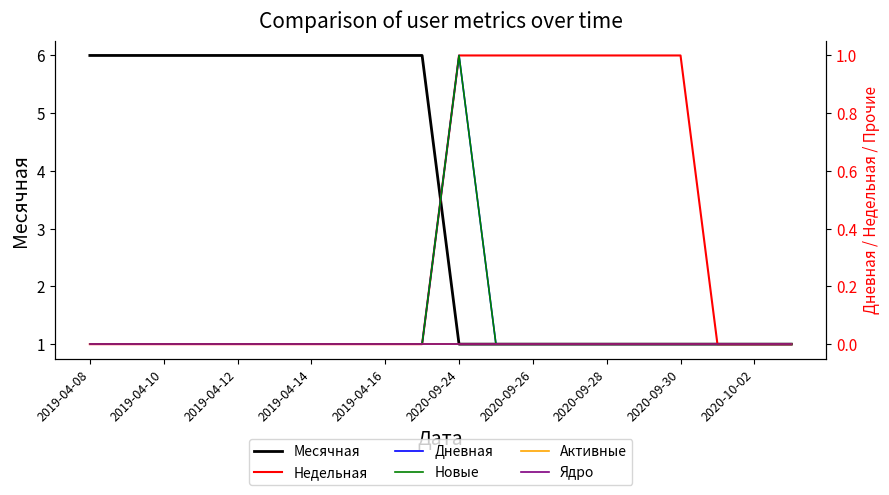

At how many categories does at least one series exceed 0?

20